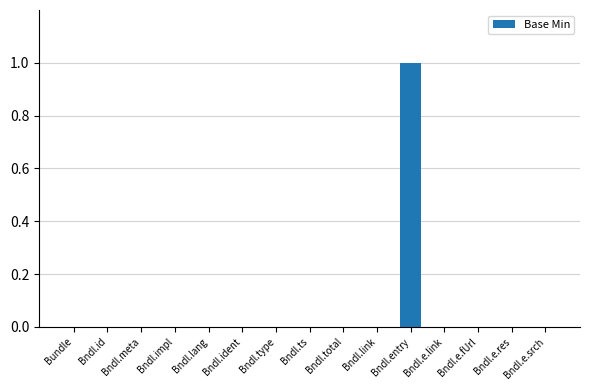

Which category has the highest value across all series?

Bndl.entry